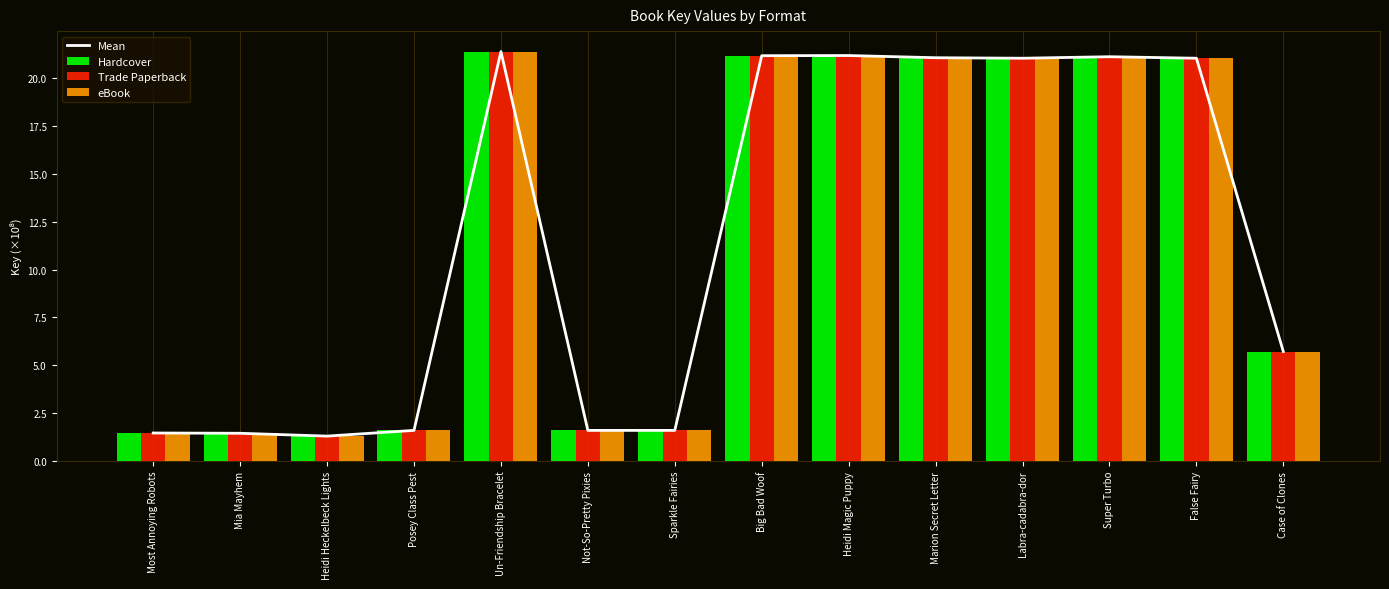

Reading right to left, transcribe all the data shown in this chart.

Mean: Case of Clones=5.7	False Fairy=21.0	Super Turbo=21.1	Labra-cadabra-dor=21.0	Marion Secret Letter=21.1	Heidi Magic Puppy=21.2	Big Bad Woof=21.2	Sparkle Fairies=1.6	Not-So-Pretty Pixies=1.6	Un-Friendship Bracelet=21.4	Posey Class Pest=1.6	Heidi Heckelbeck Lights=1.3	Mia Mayhem=1.4	Most Annoying Robots=1.5
Hardcover: Case of Clones=5.7	False Fairy=21.0	Super Turbo=21.1	Labra-cadabra-dor=21.0	Marion Secret Letter=21.1	Heidi Magic Puppy=21.2	Big Bad Woof=21.2	Sparkle Fairies=1.6	Not-So-Pretty Pixies=1.6	Un-Friendship Bracelet=21.4	Posey Class Pest=1.6	Heidi Heckelbeck Lights=1.3	Mia Mayhem=1.4	Most Annoying Robots=1.5
Trade Paperback: Case of Clones=5.7	False Fairy=21.0	Super Turbo=21.1	Labra-cadabra-dor=21.0	Marion Secret Letter=21.1	Heidi Magic Puppy=21.2	Big Bad Woof=21.2	Sparkle Fairies=1.6	Not-So-Pretty Pixies=1.6	Un-Friendship Bracelet=21.4	Posey Class Pest=1.6	Heidi Heckelbeck Lights=1.3	Mia Mayhem=1.4	Most Annoying Robots=1.5
eBook: Case of Clones=5.7	False Fairy=21.0	Super Turbo=21.1	Labra-cadabra-dor=21.0	Marion Secret Letter=21.1	Heidi Magic Puppy=21.2	Big Bad Woof=21.2	Sparkle Fairies=1.6	Not-So-Pretty Pixies=1.6	Un-Friendship Bracelet=21.4	Posey Class Pest=1.6	Heidi Heckelbeck Lights=1.3	Mia Mayhem=1.4	Most Annoying Robots=1.5